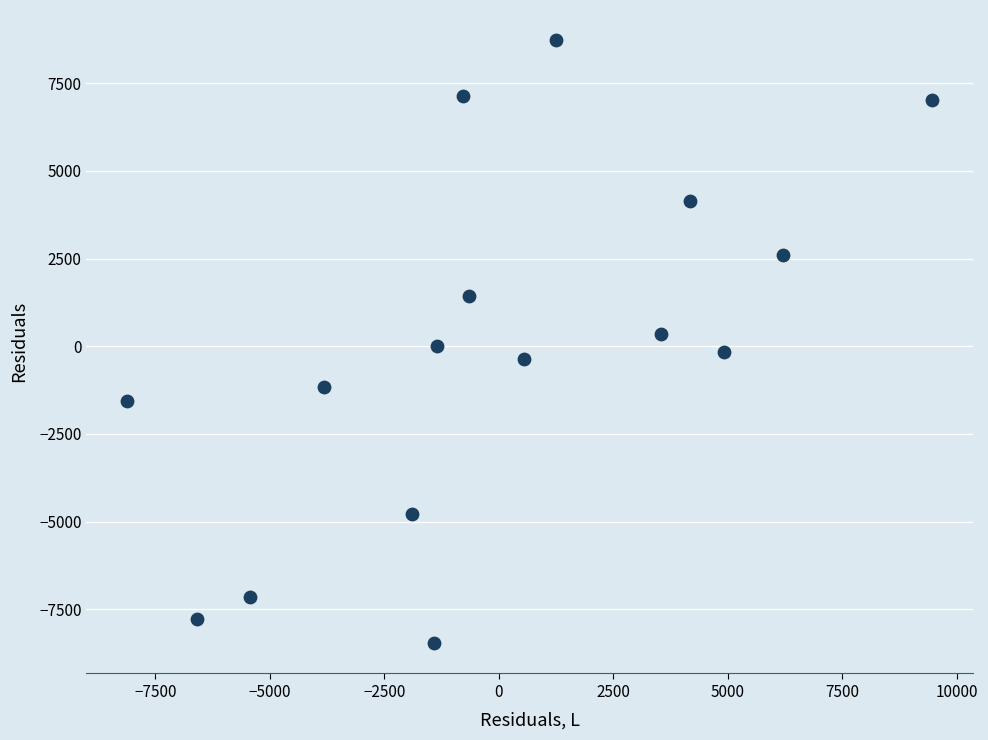

What is the range of Y values (max minus min)?

17202.0